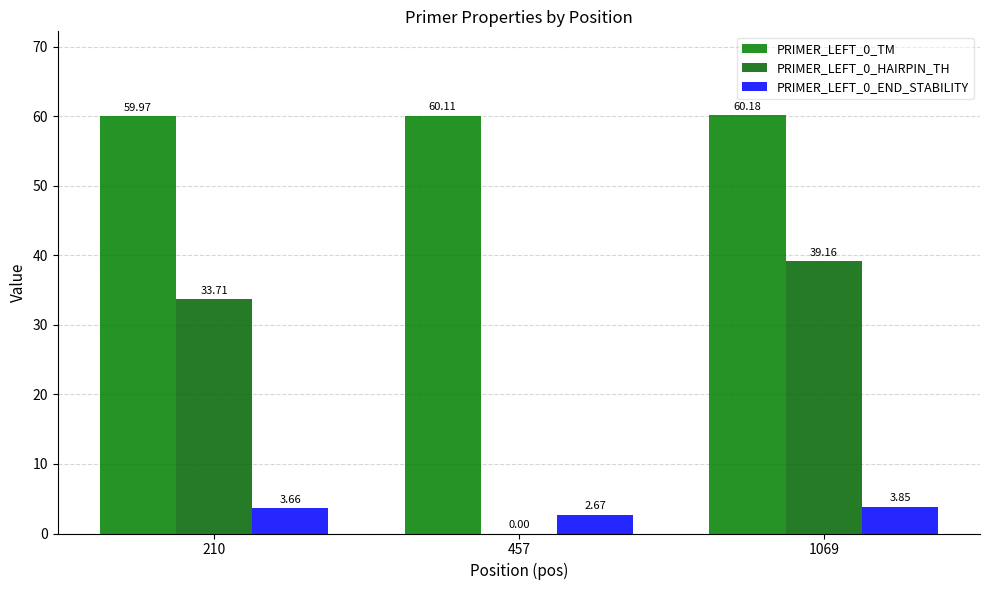

Does the chart contain stacked bars?

No